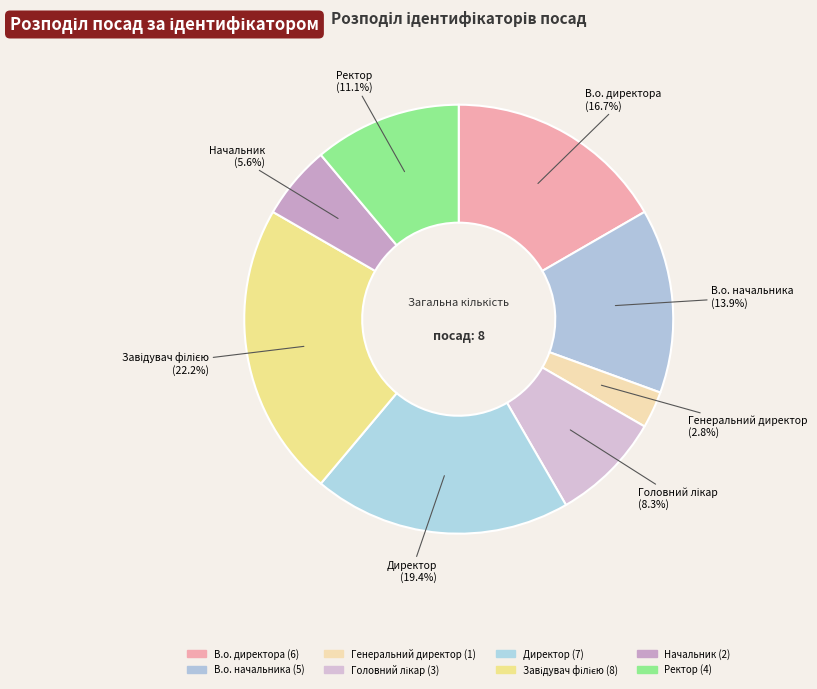

True or false: Генеральний директор accounts for 14% of the total.

False